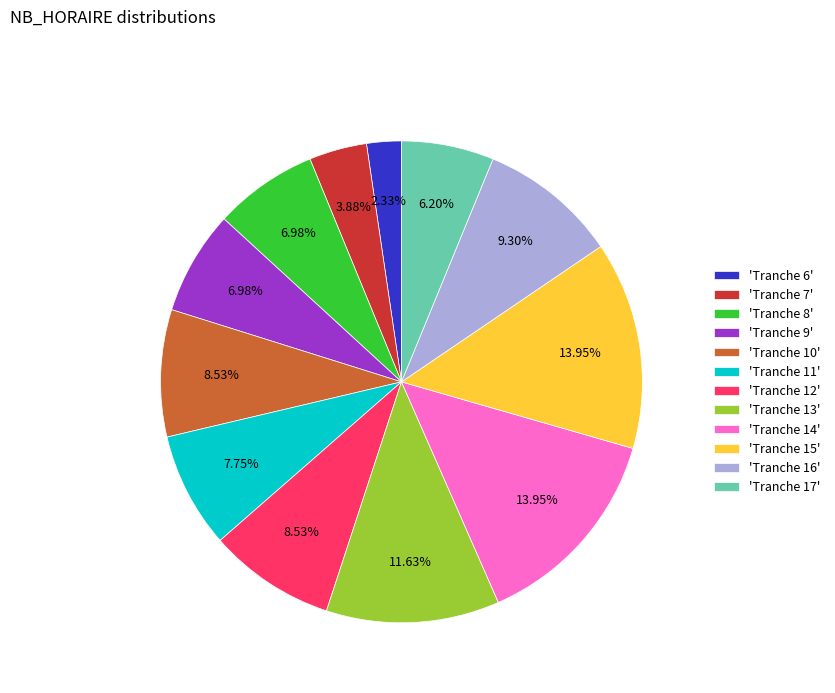

Approximately how many times larger is the value at 'Tranche 10' compared to 'Tranche 17'?

1.4